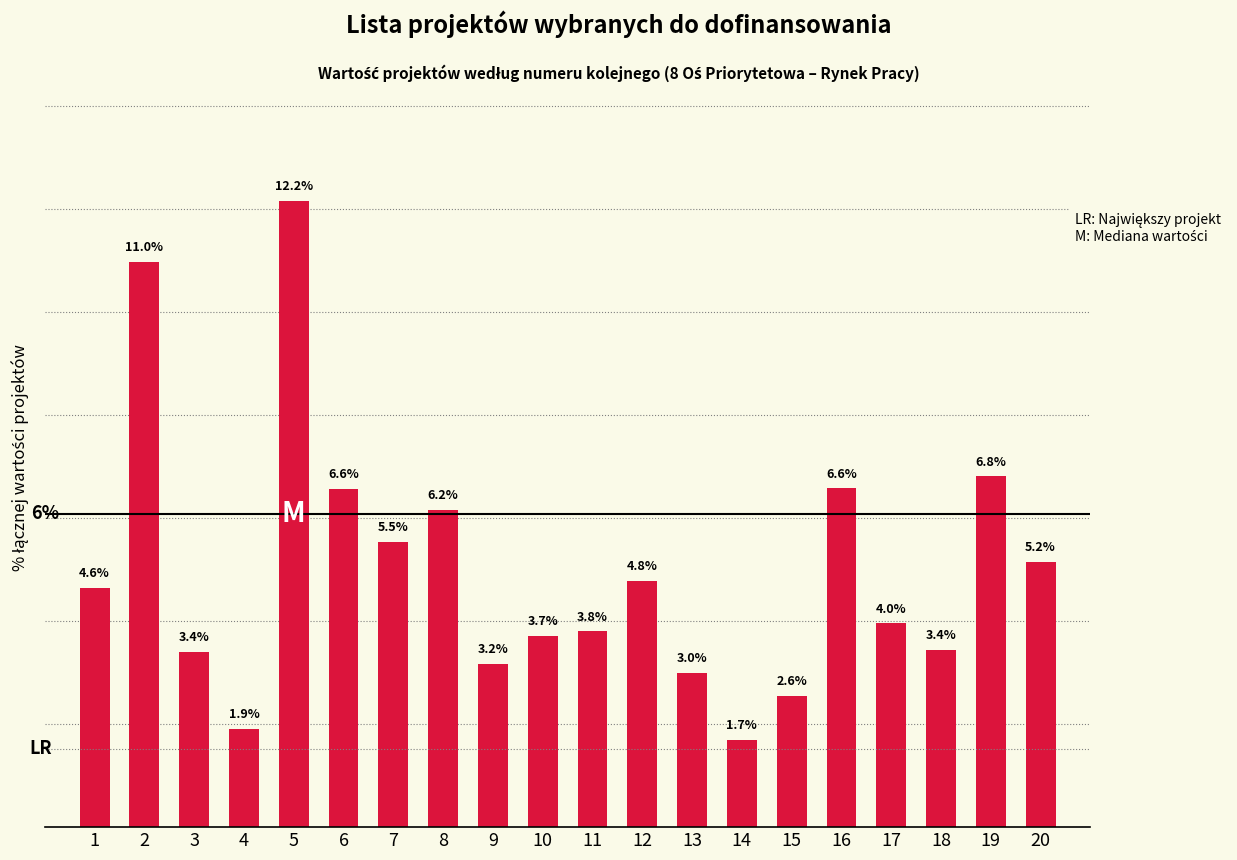

What value does the data have at 13?

3.0